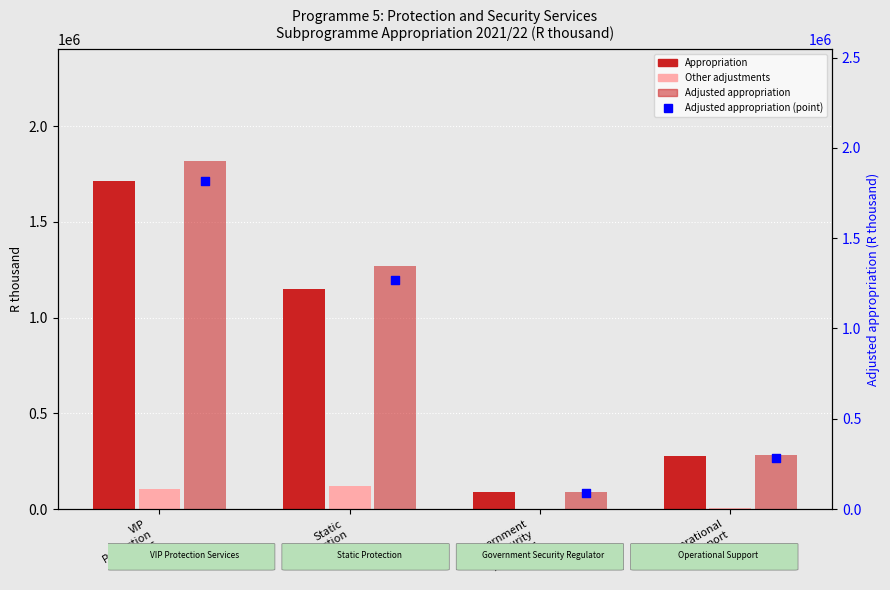

Which series has the widest spread of Y values?

Adjusted appropriation